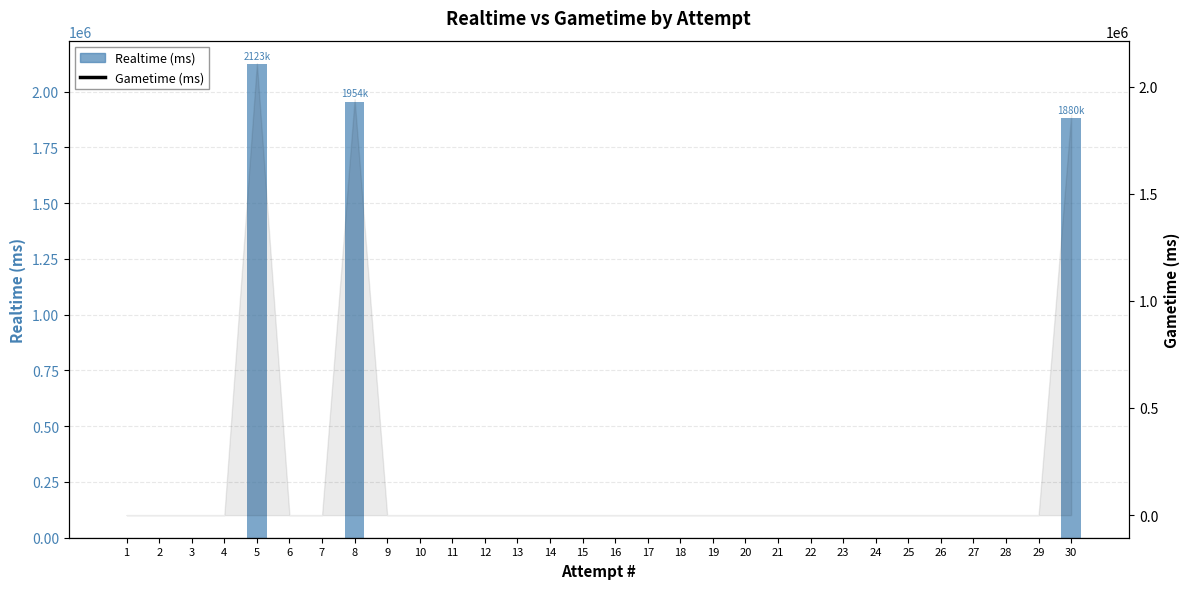

The Realtime (ms) series shows 2122667.0 at 5. True or false?

True